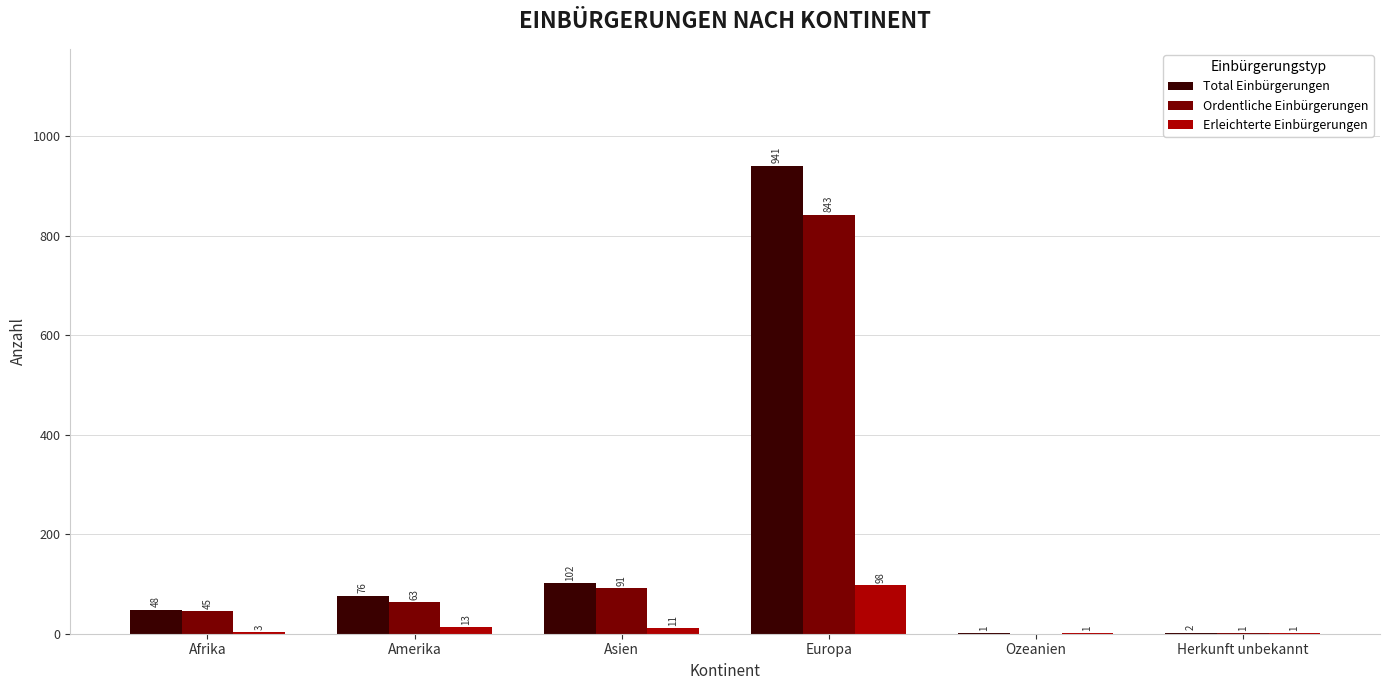

Is the value of Erleichterte Einbürgerungen at Ozeanien greater than the value of Total Einbürgerungen at Afrika?

No